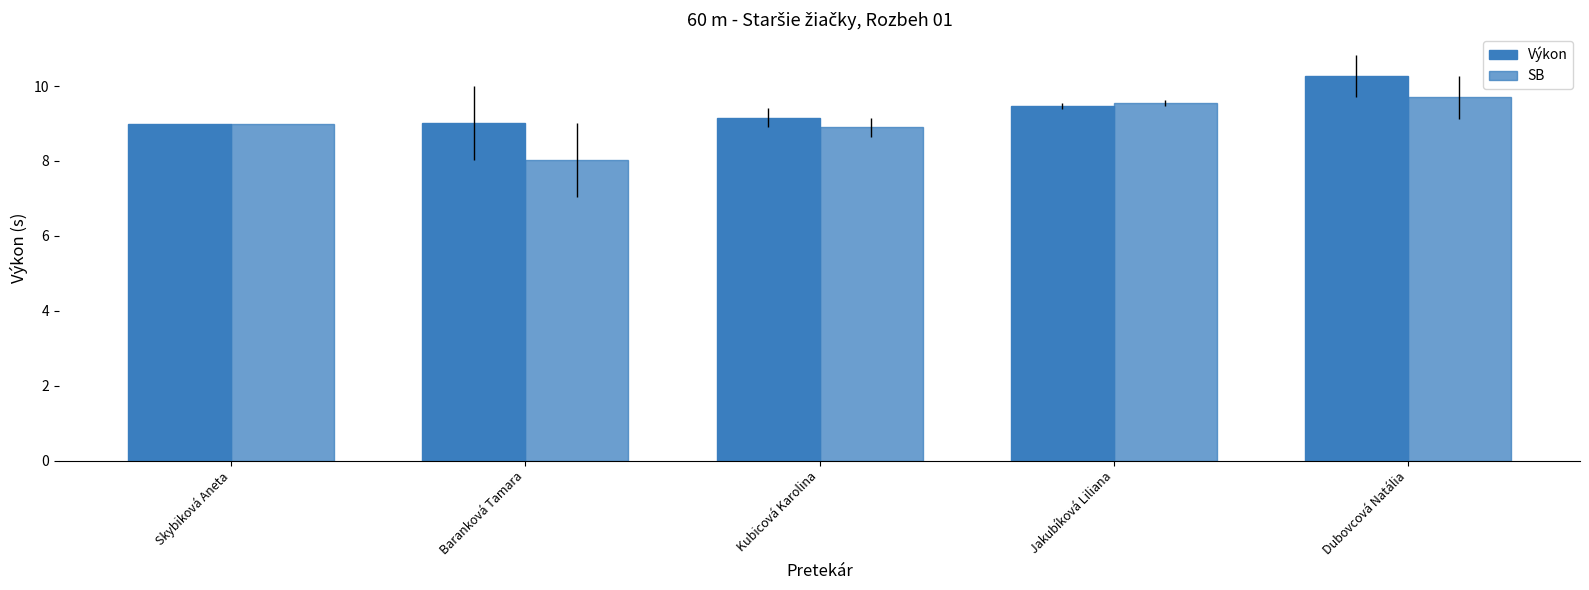

Reading right to left, transcribe all the data shown in this chart.

Výkon: Dubovcová Natália=10.3	Jakubíková Liliana=9.5	Kubicová Karolina=9.2	Baranková Tamara=9.0	Skybiková Aneta=9.0
SB: Dubovcová Natália=9.7	Jakubíková Liliana=9.5	Kubicová Karolina=8.9	Baranková Tamara=8.0	Skybiková Aneta=9.0